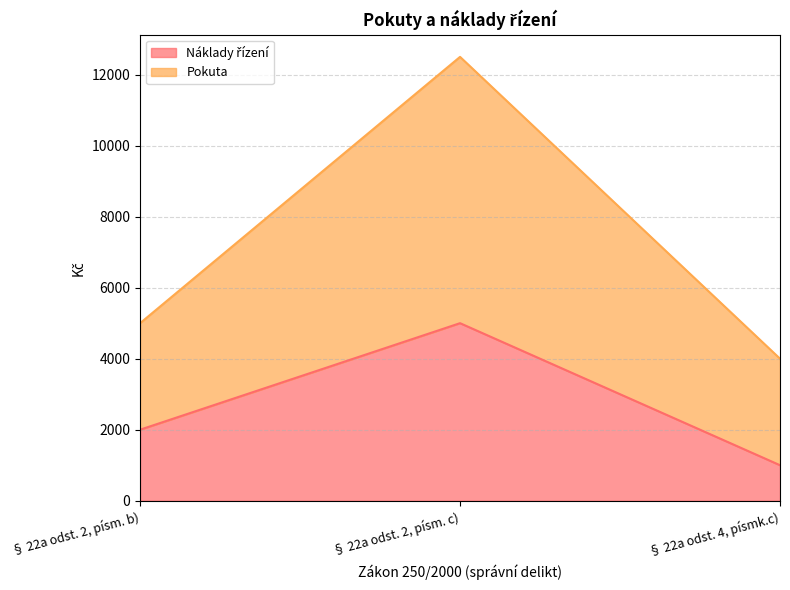

Reading left to right, transcribe all the data shown in this chart.

Náklady řízení: 2000	5000	1000
Pokuta: 5000	12500	4000